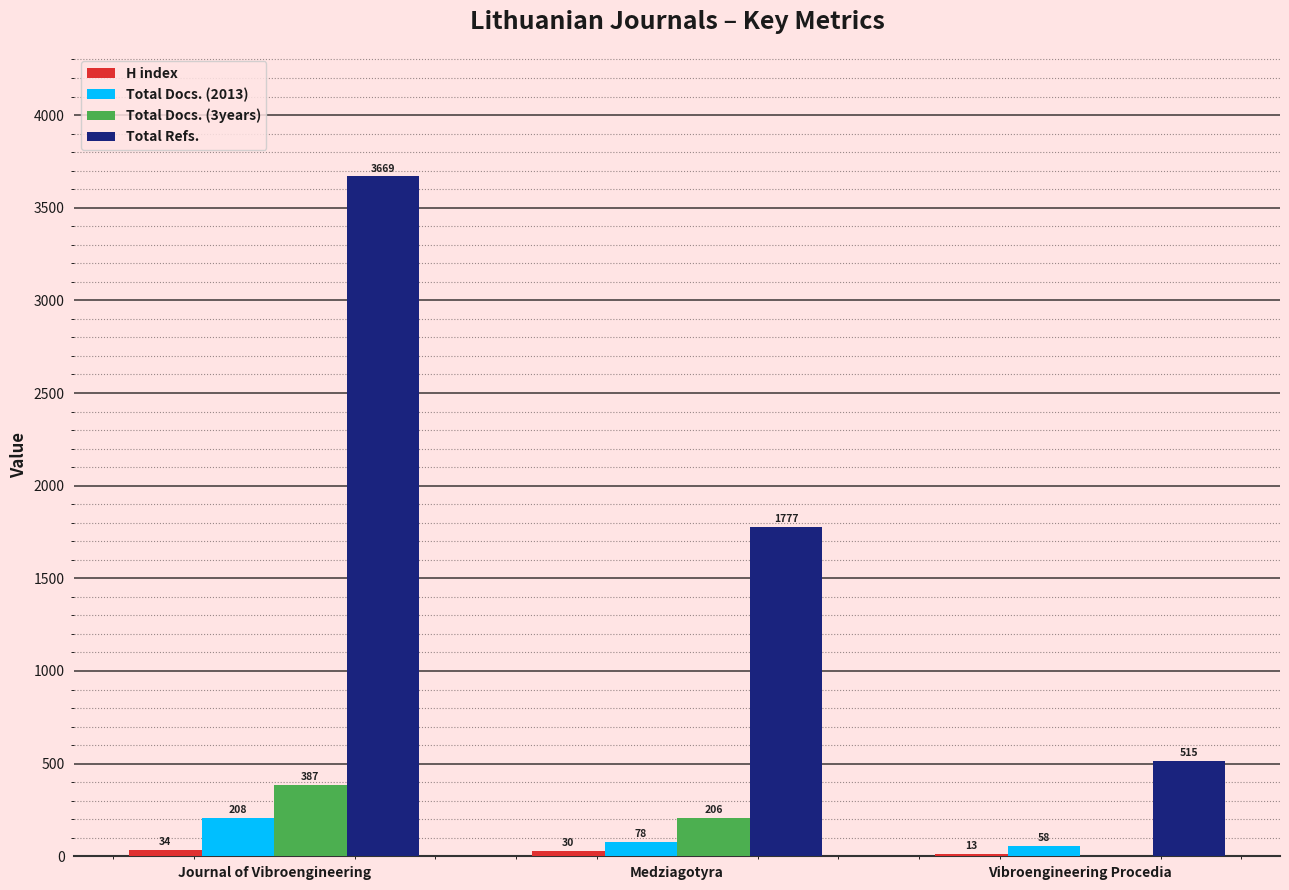

What is the total value across all series at Medziagotyra?

2091